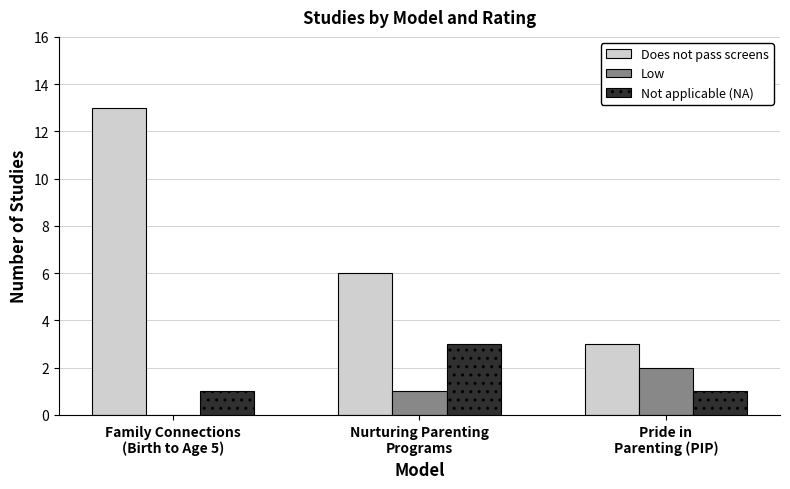

What is the highest value of the Does not pass screens series?

13